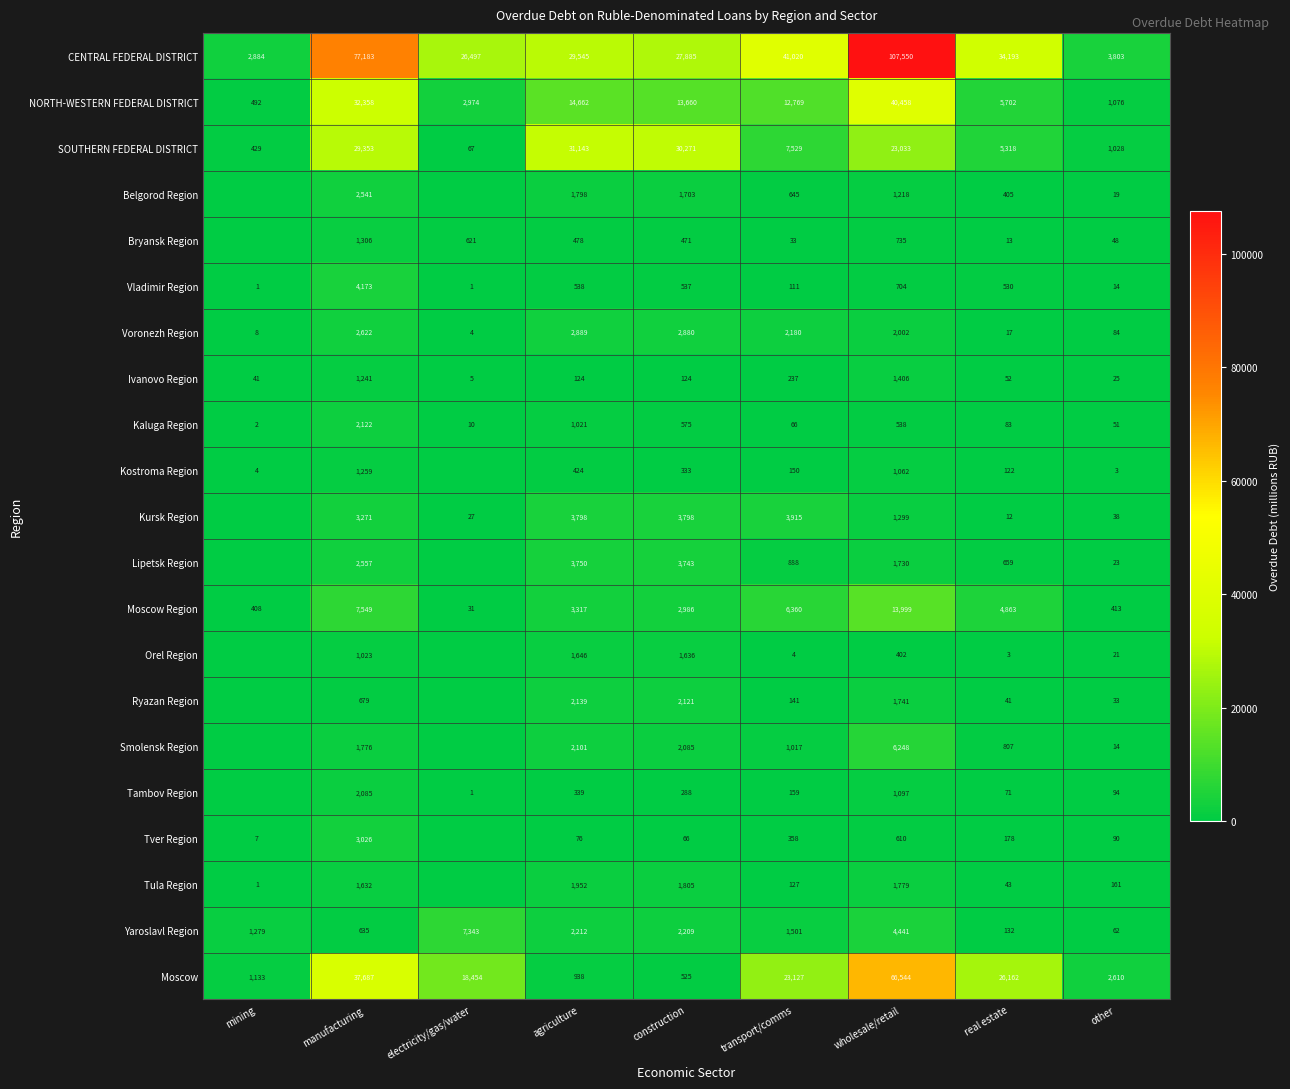

What is the maximum value shown in the chart?

107550